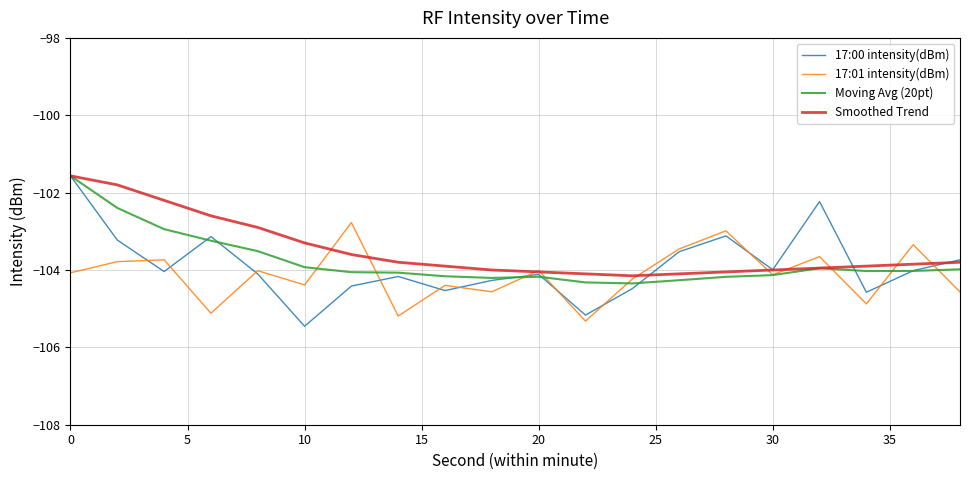

Which series has the largest range (max minus min)?

17:00 intensity(dBm)